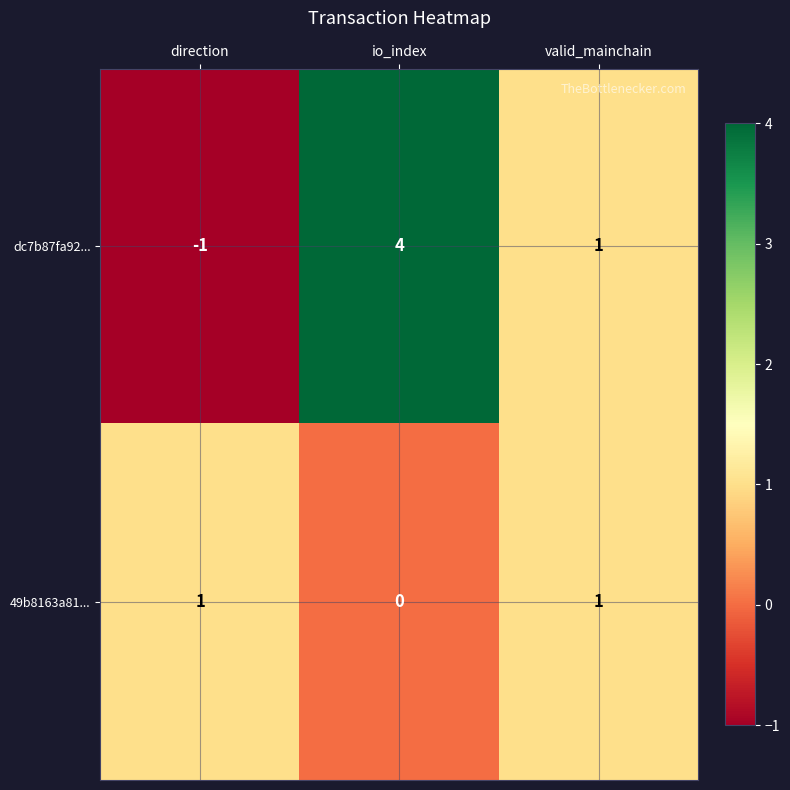

Is it true that dc7b87fa92... equals -1 at direction?

True